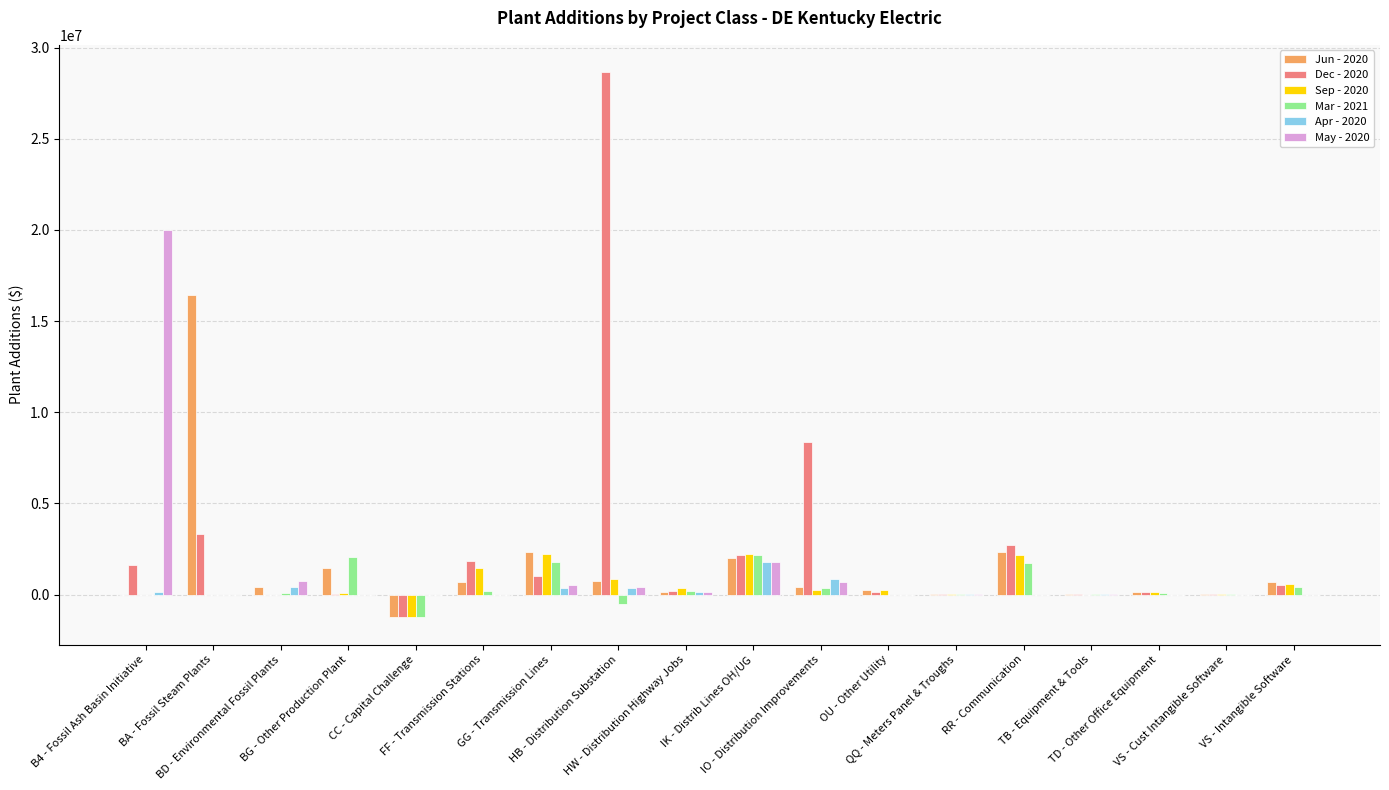

The value of Jun - 2020 at IK - Distrib Lines OH/UG is 794268.5. True or false?

False